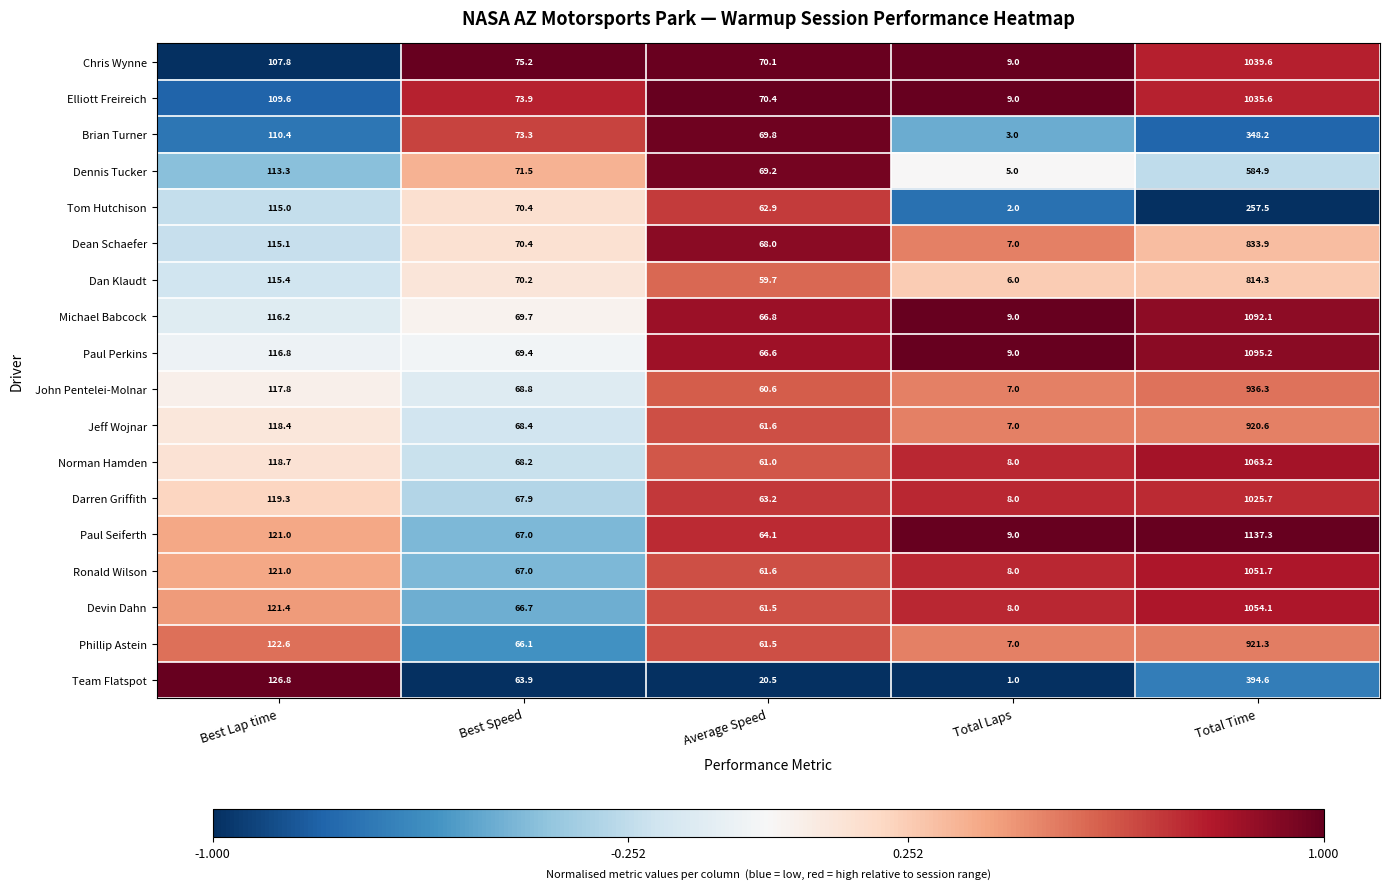

The value of Dan Klaudt at Total Laps is 9.2. True or false?

False